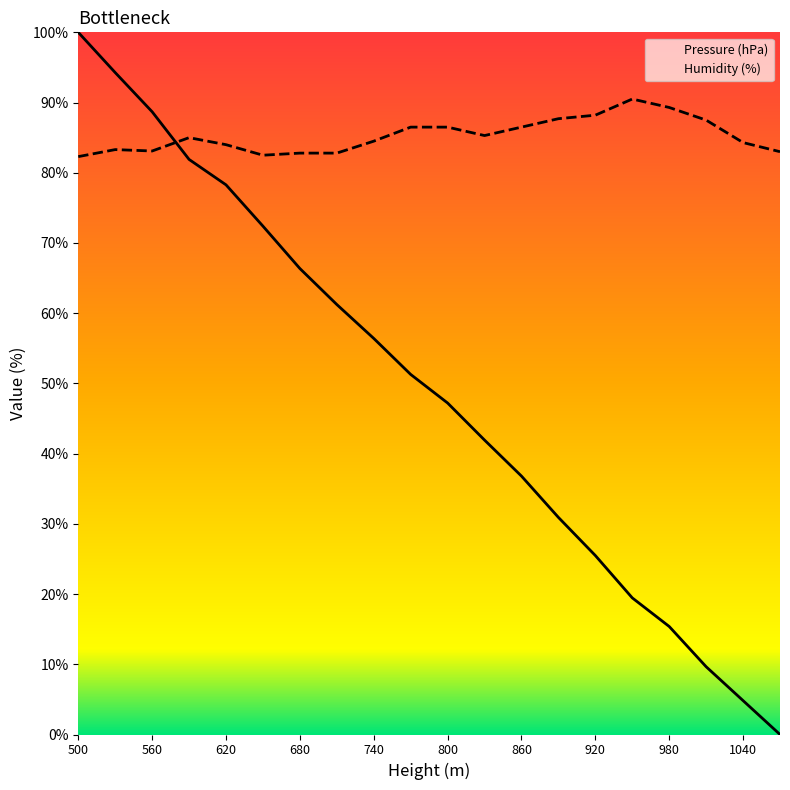

True or false: Pressure (hPa) and Humidity (%) cross at least once.

True